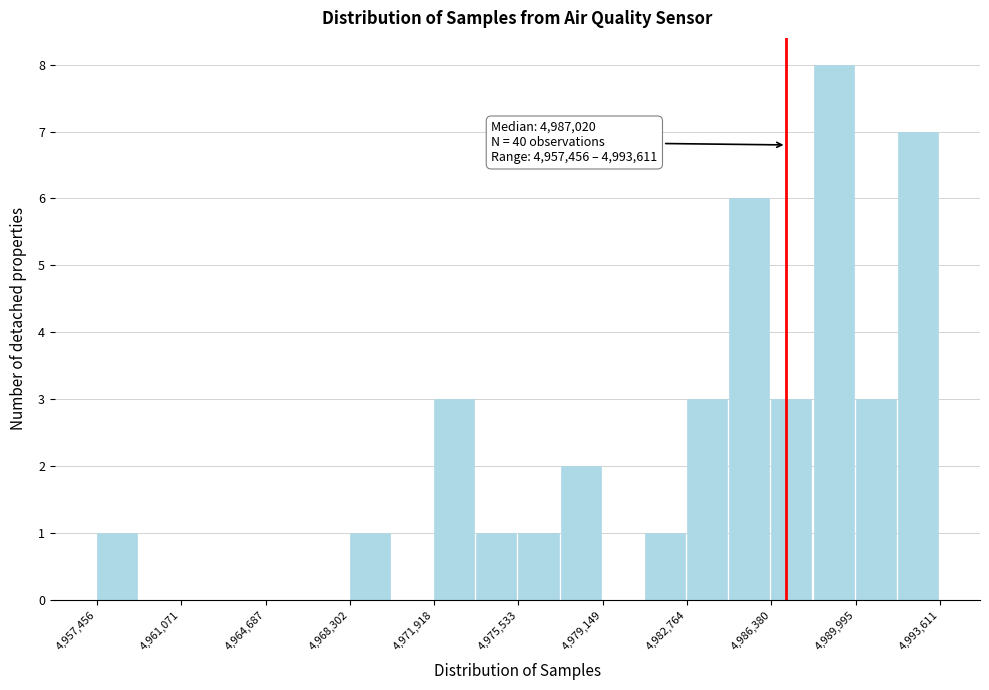

Around what value on the x-axis is the tallest bar? Give the approximate position of its centre, as read against the axis.

4989000